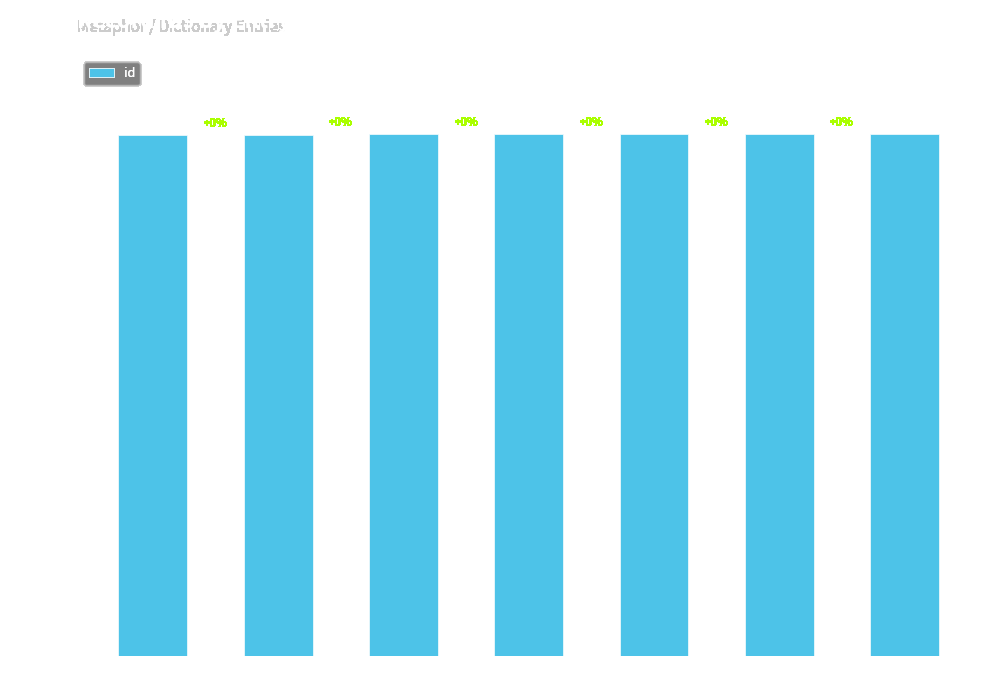

List the labels in order of value, smallest first.

20834, 20835, 20842, 20845, 20848, 20849, 20852